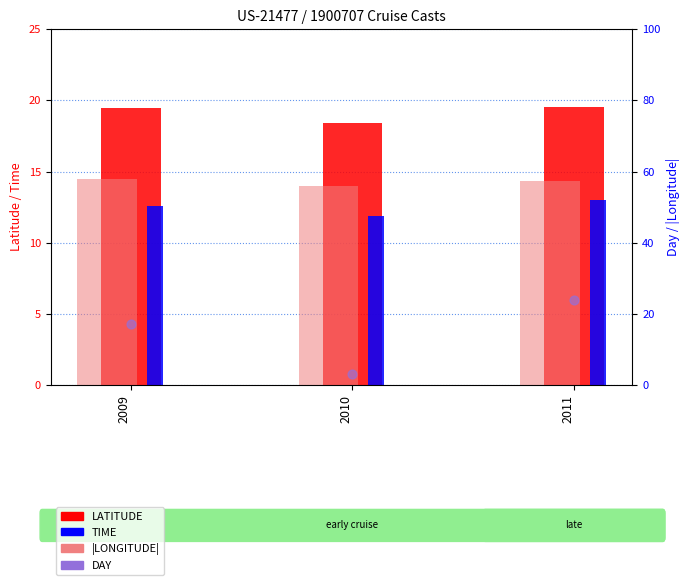

Which series has the largest total across all categories?

|LONGITUDE|